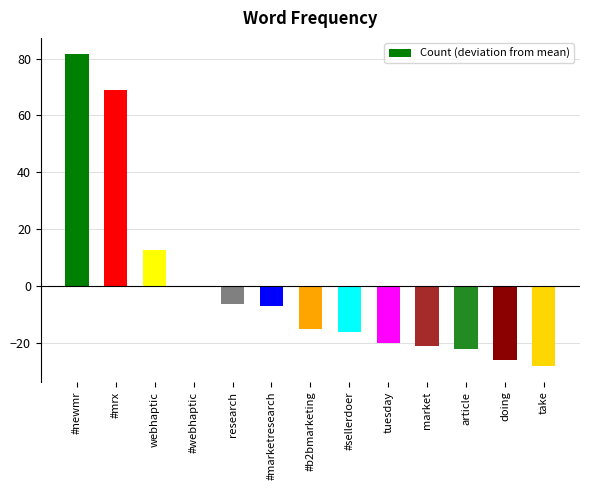

At which label is the value closest to 26?

webhaptic